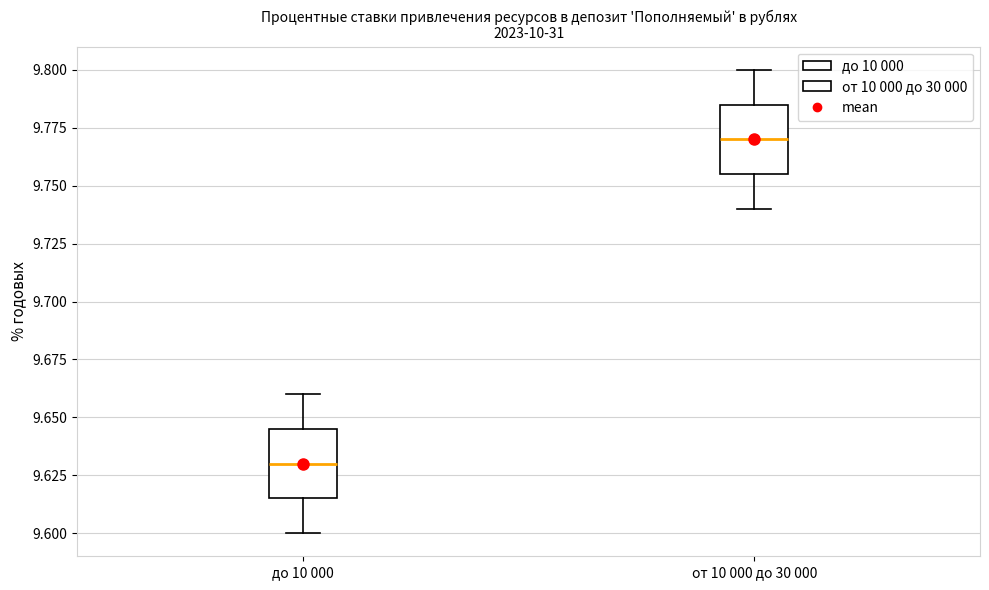

Reading left to right, read every box against the y-axis: the position of its median line, the range the box covers, and the ends of its whiskers. The values are not printed on the chart, so give them approximately, as read against the axis.

до 10 000: median 9.630, box 9.615 to 9.645, whiskers 9.600 to 9.660
от 10 000 до 30 000: median 9.770, box 9.755 to 9.785, whiskers 9.740 to 9.800